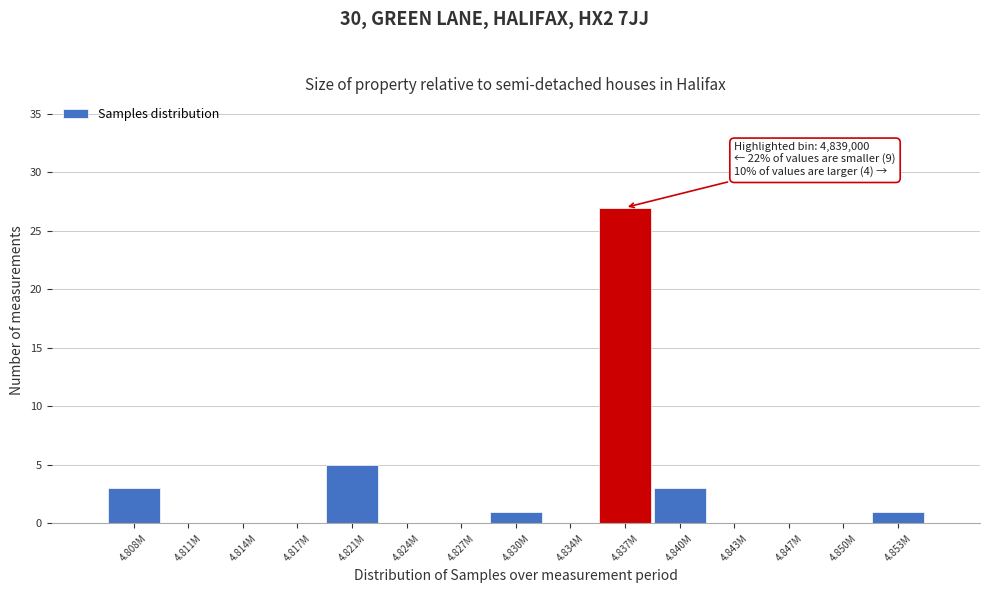

Reading left to right, what are all the values shown in this chart?

4.808M=3	4.811M=0	4.814M=0	4.817M=0	4.821M=5	4.824M=0	4.827M=0	4.830M=1	4.834M=0	4.837M=27	4.840M=3	4.843M=0	4.847M=0	4.850M=0	4.853M=1